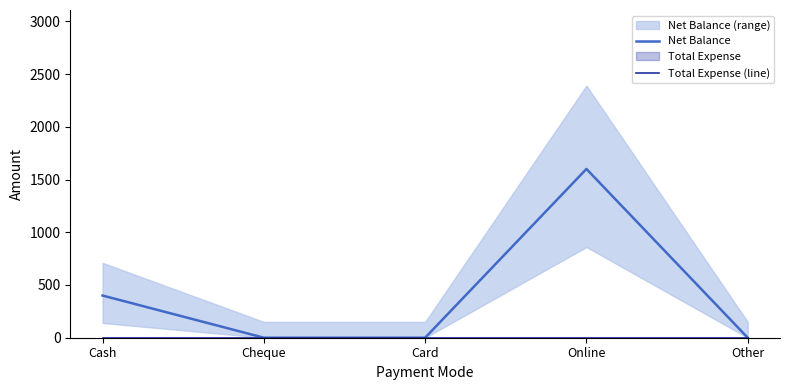

Rank the series by their average value, from lowest to highest.

Total Expense (line), Net Balance